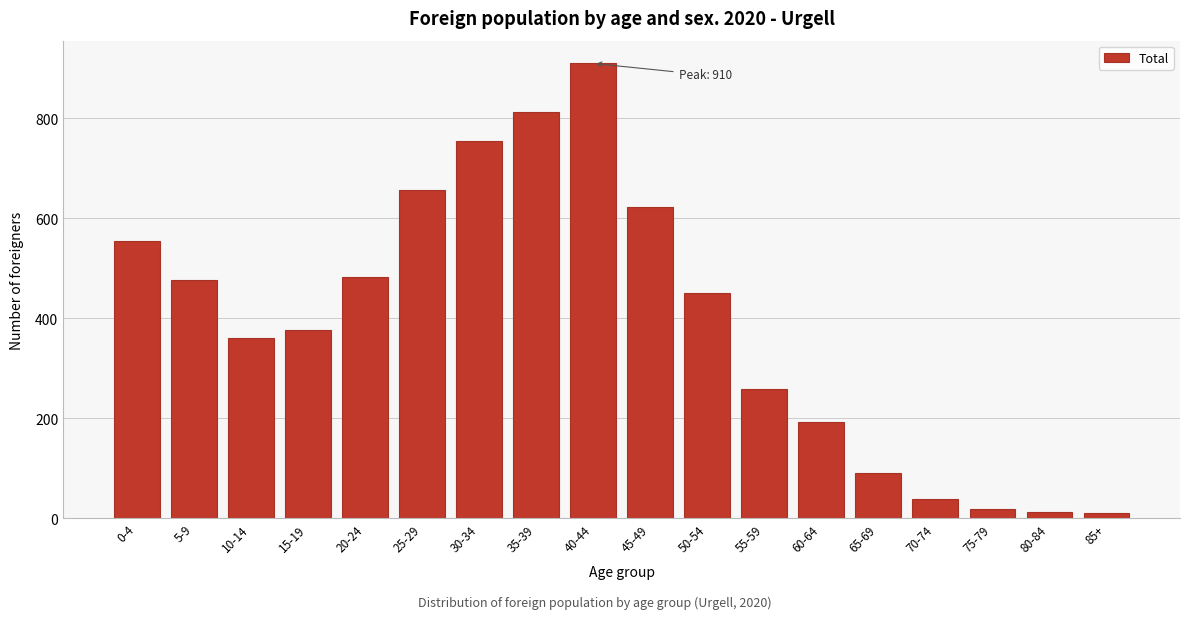

Is it true that the value at 65-69 is 148?

False